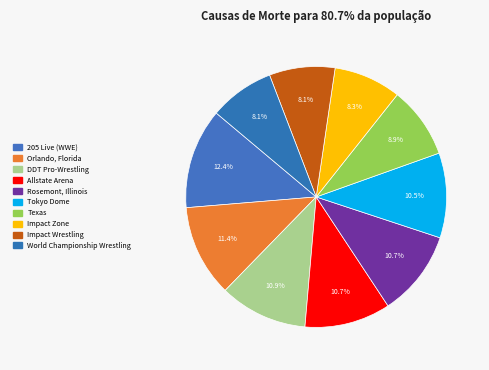

Between Orlando, Florida and World Championship Wrestling, which is larger?

Orlando, Florida